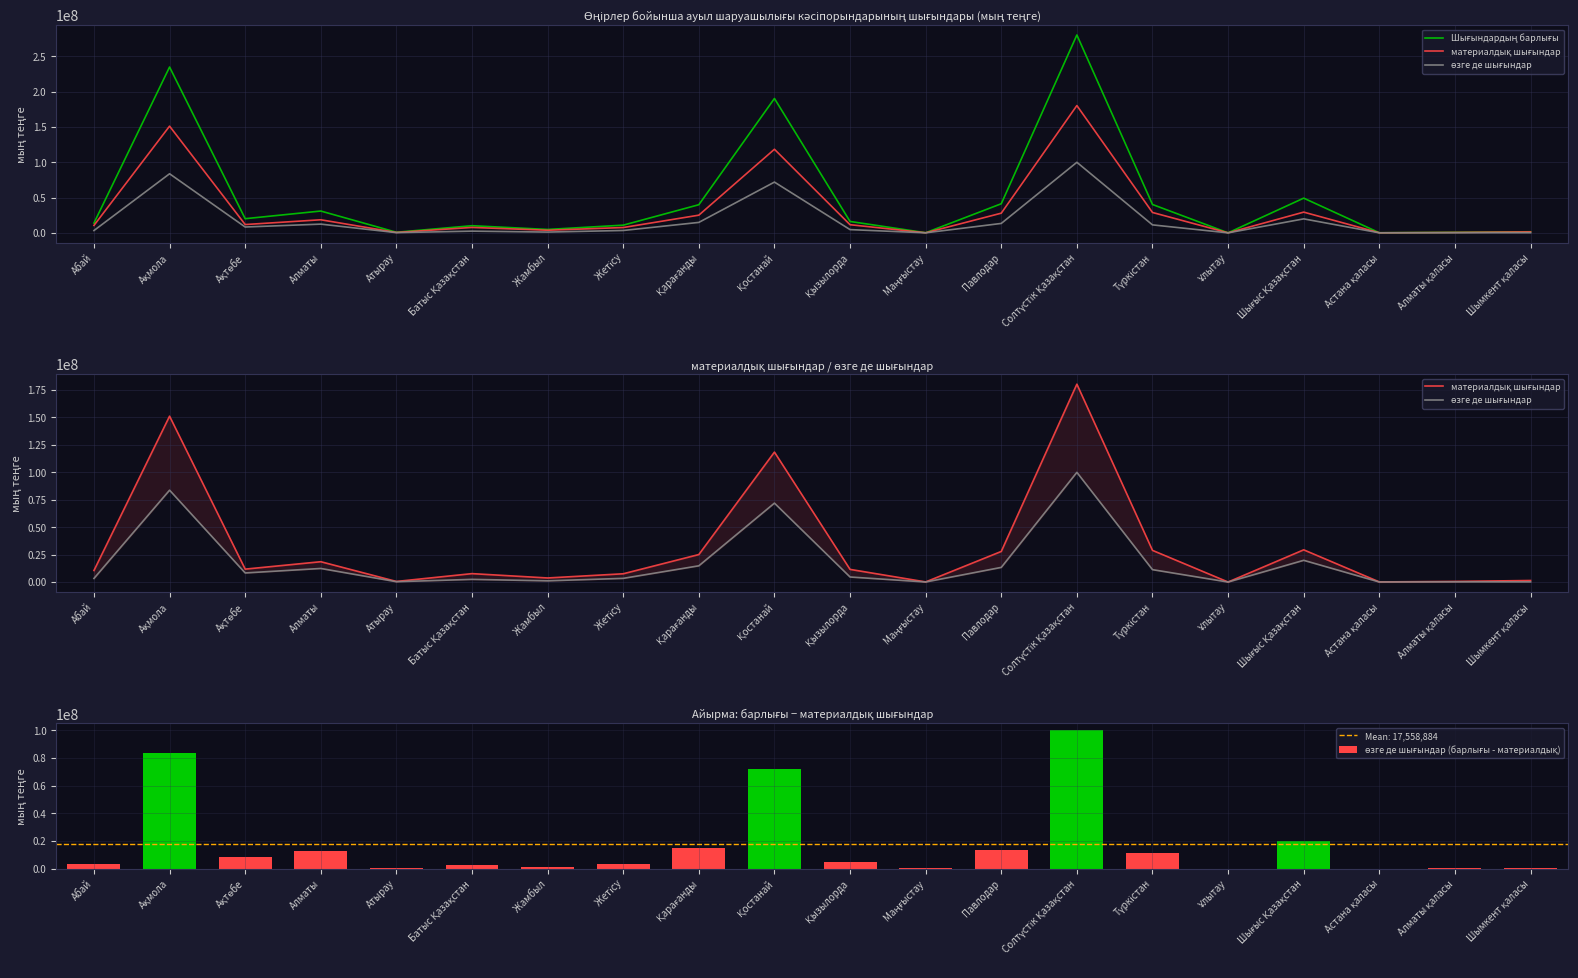

Which series changed the most between Алматы and Атырау?

Шығындардың барлығы